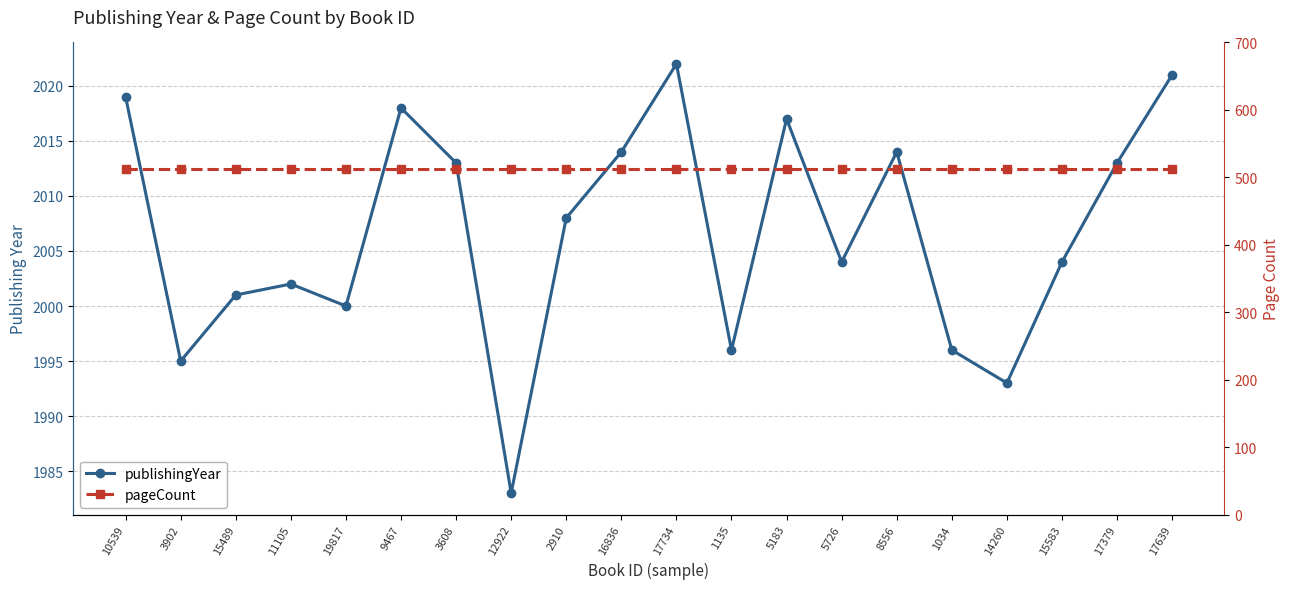

True or false: publishingYear and pageCount intersect in this chart.

False